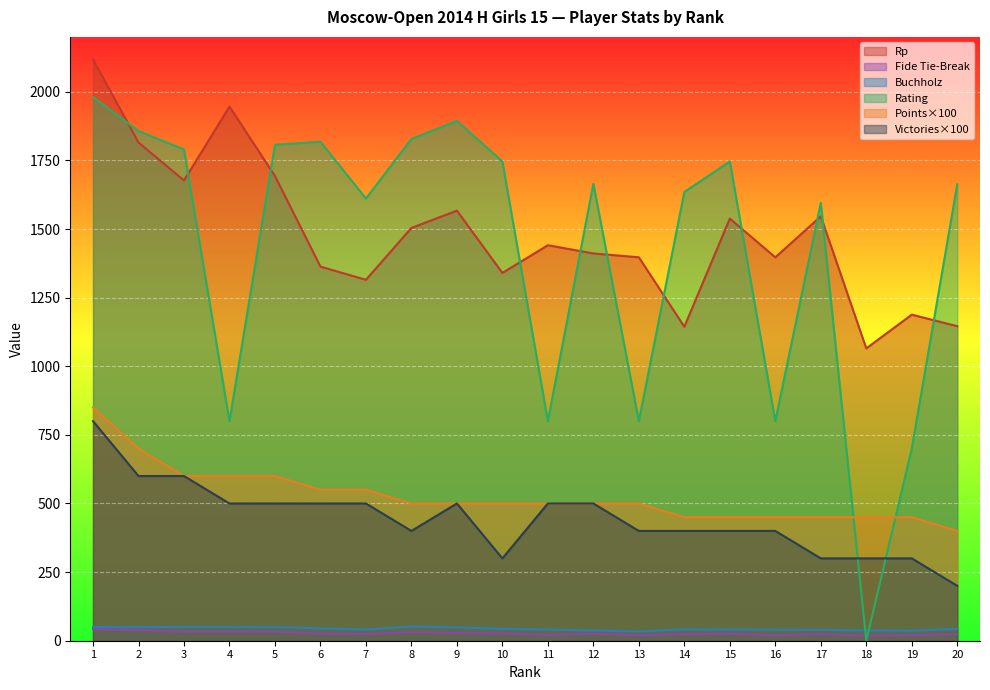

How many lines are shown in the chart?

6